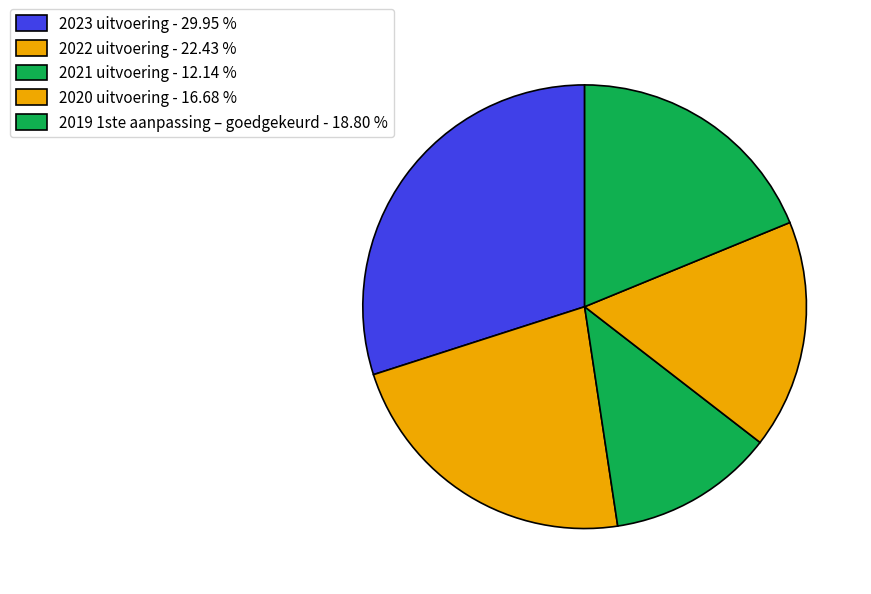

Approximately how many times larger is the value at 2023 uitvoering compared to 2022 uitvoering?

1.3